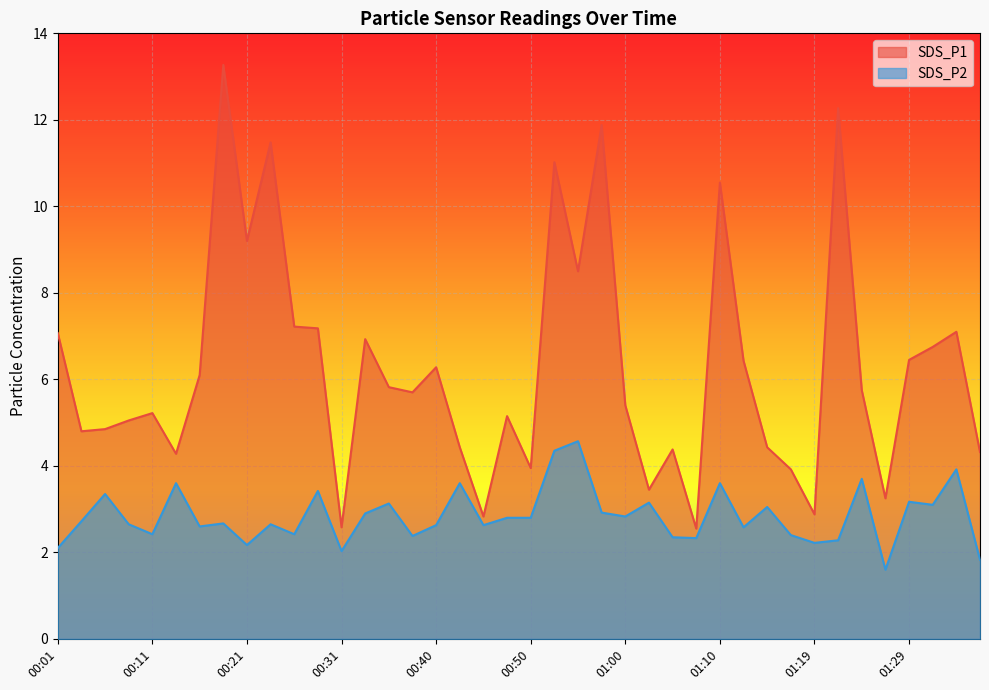

What is the average value of the SDS_P2 series?

2.8